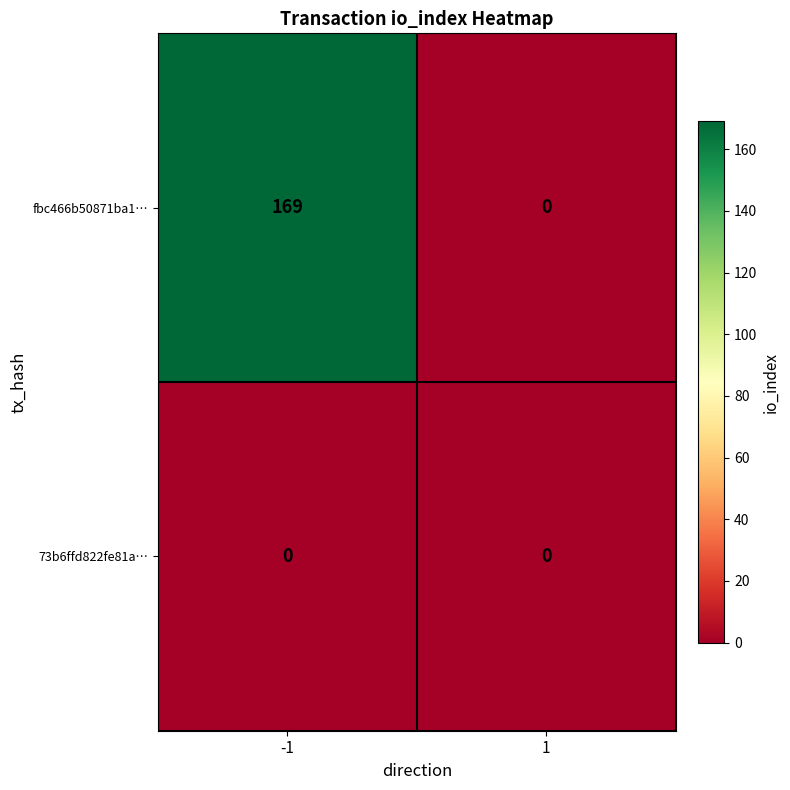

Is it true that fbc466b50871ba1… equals 285 at -1?

False